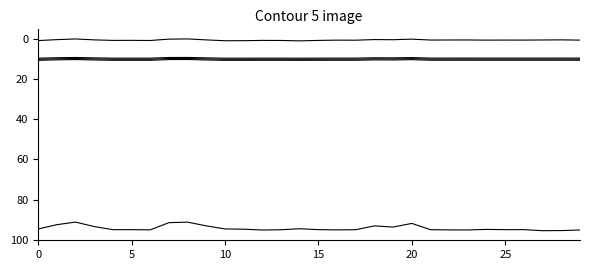

How many lines are shown in the chart?

5